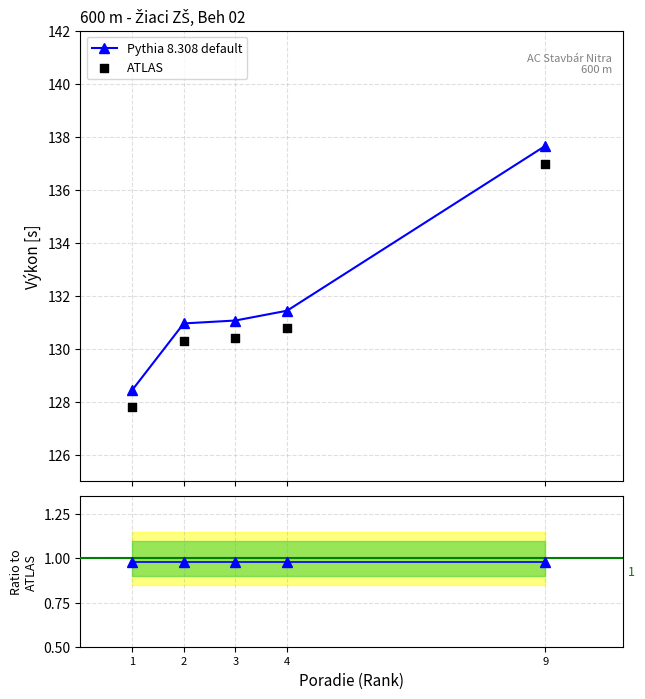

At which category is the sum across all series the highest?

9